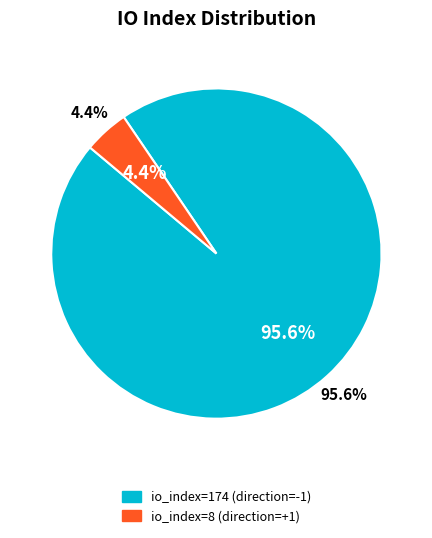

Which slice is the smallest?

io_index_8